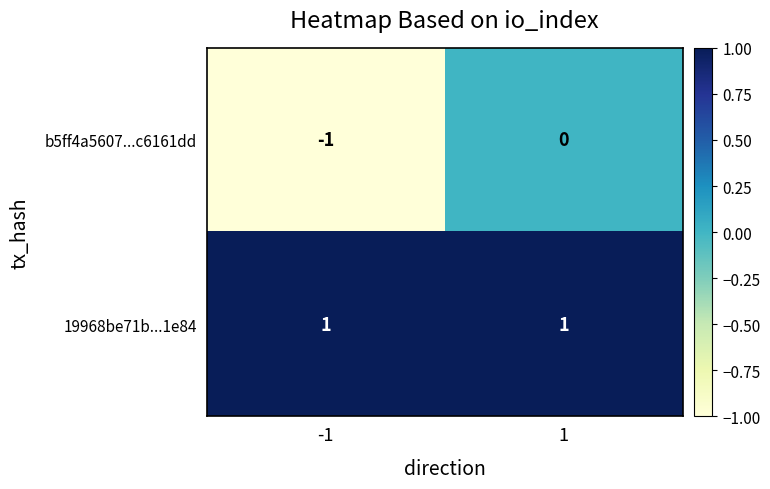

Reading left to right, transcribe all the data shown in this chart.

b5ff4a5607...c6161dd: -1=-1	1=0
19968be71b...1e84: -1=1	1=1